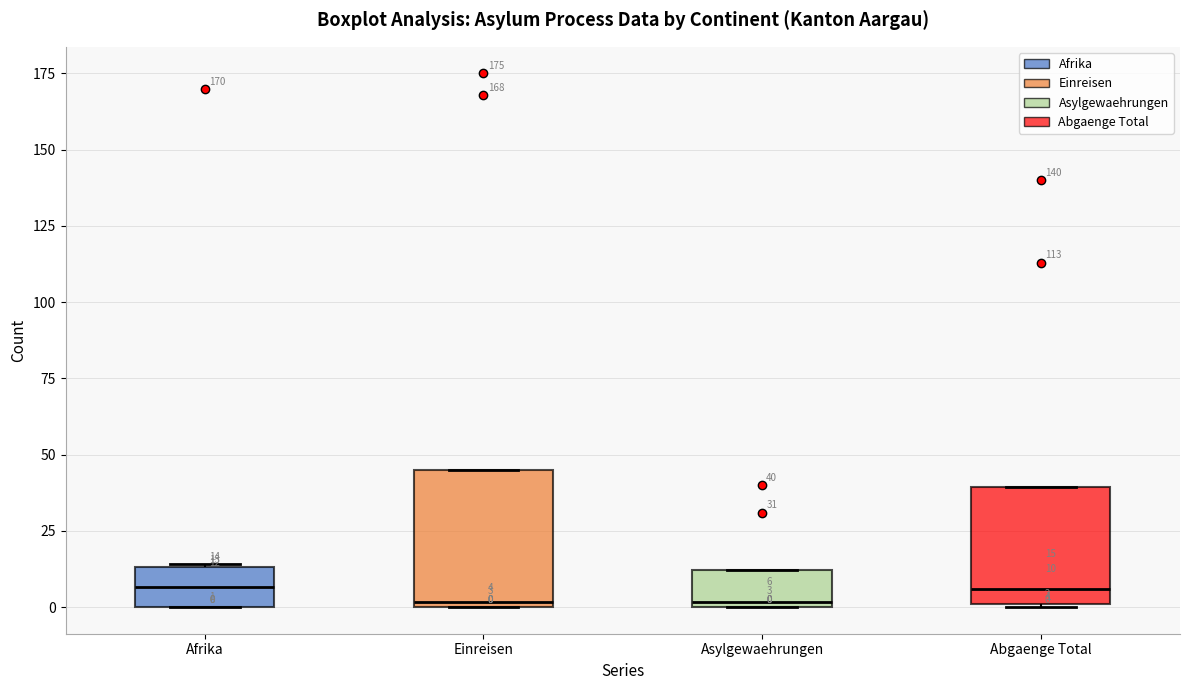

Which box is the tallest, from its lower edge to its upper edge?

Einreisen